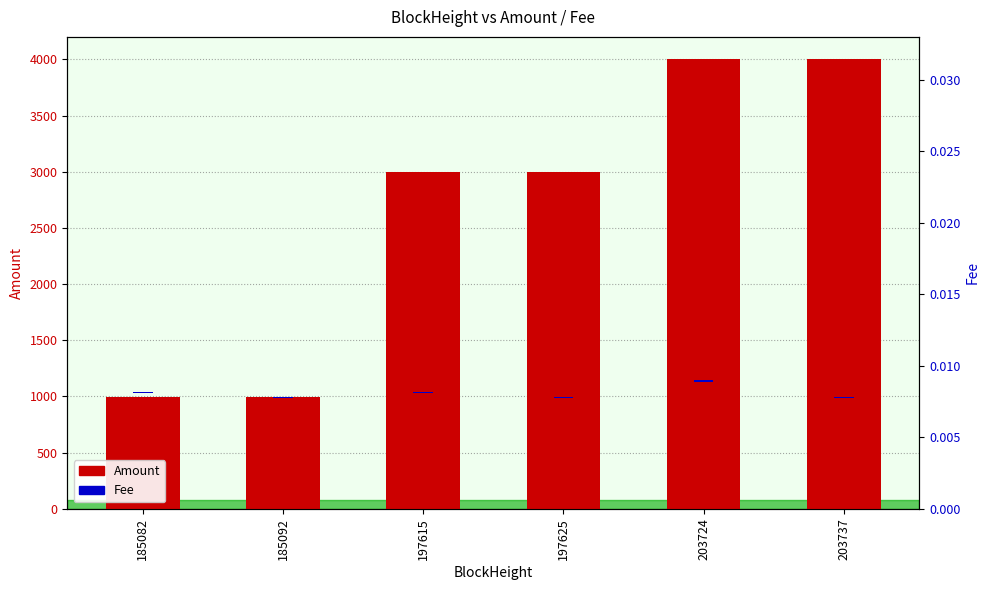

The value of Amount at 203737 is 5827.9. True or false?

False